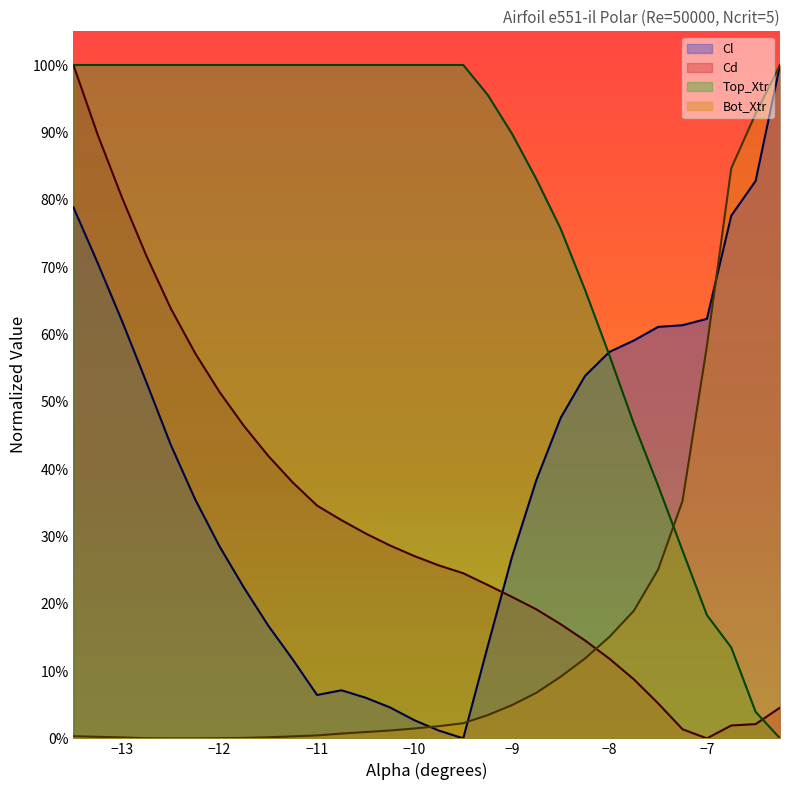

The value of Bot_Xtr at −8 is 0.1. True or false?

False